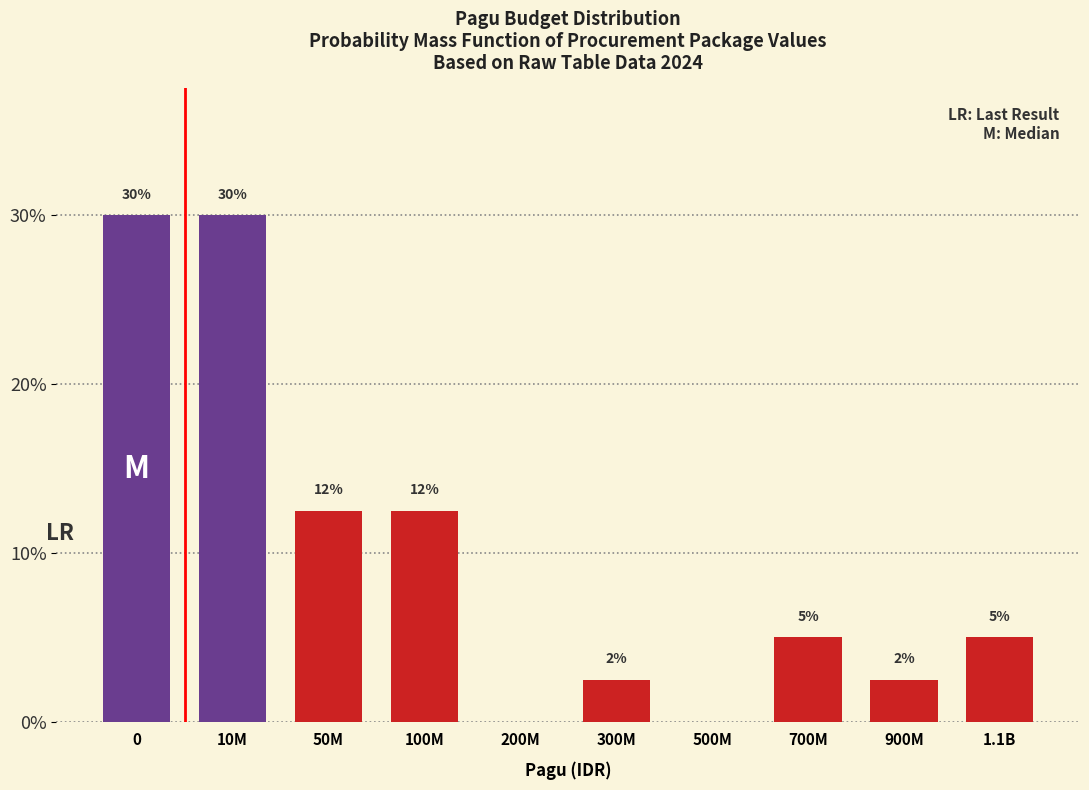

What is the approximate value at 100M?

12.5